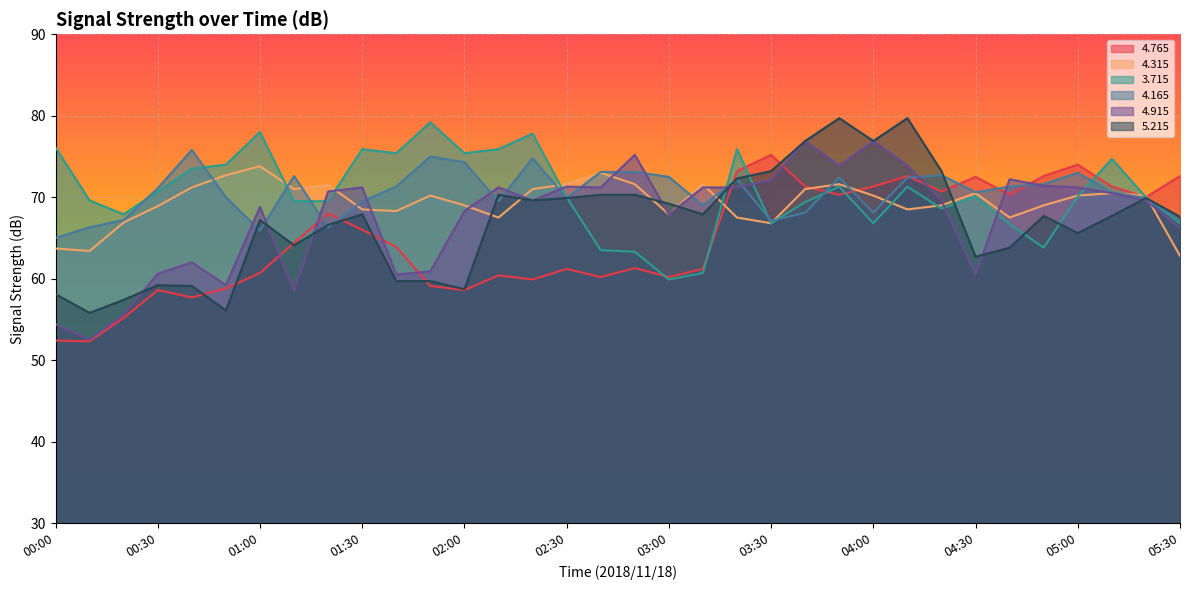

Which category has the lowest value in the   5.215 series?

00:10